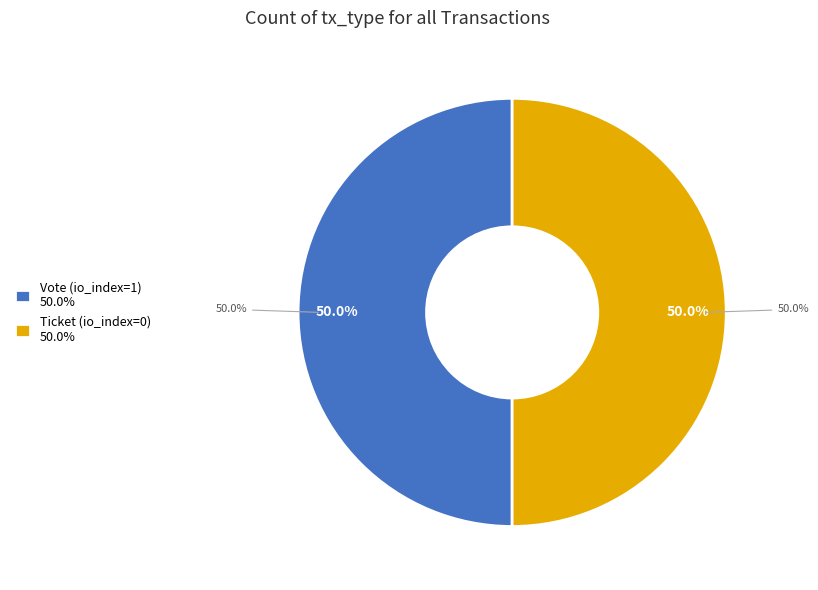

How many slices are in this pie chart?

2